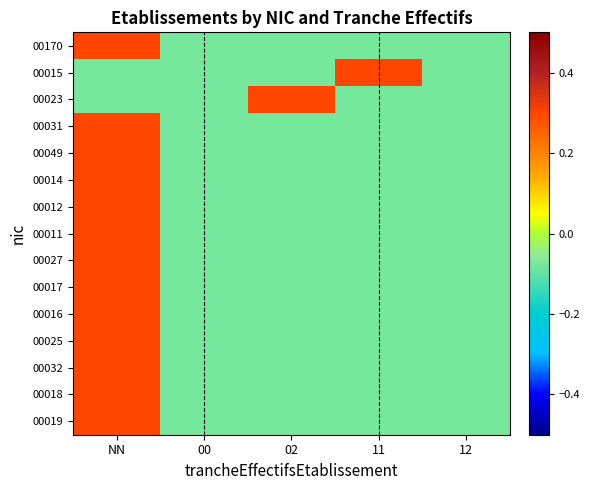

At which category is the sum across all series the highest?

NN